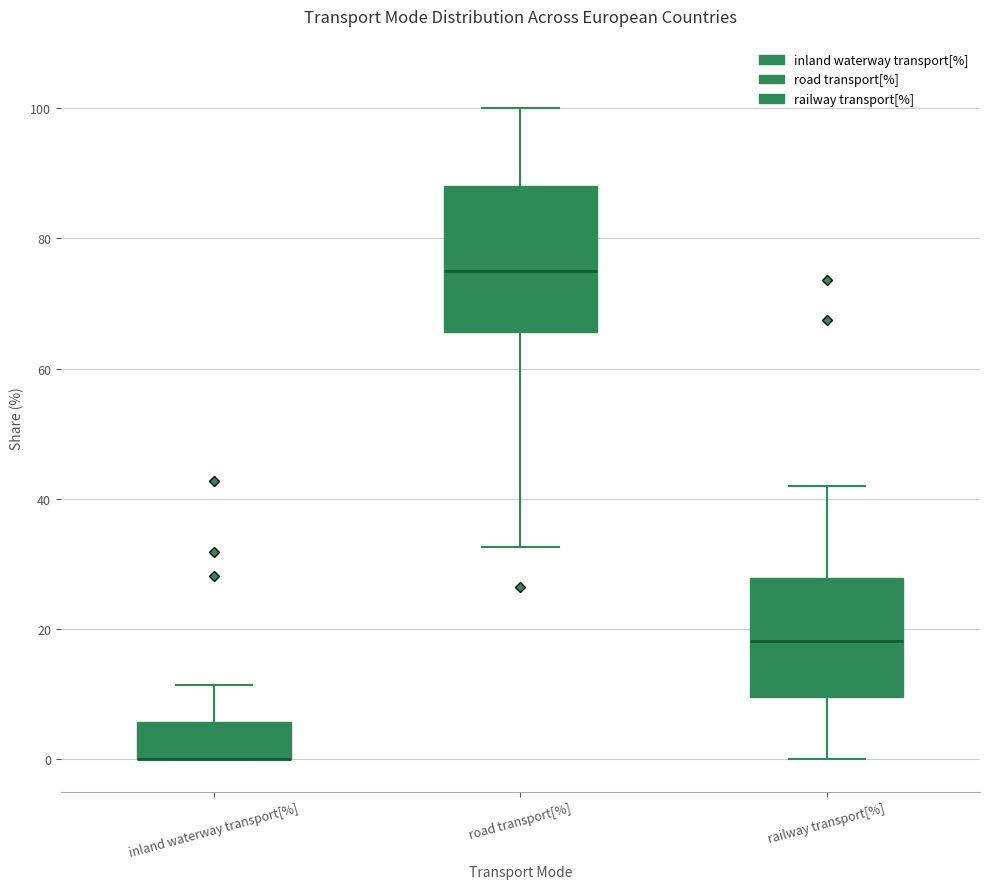

Where is the upper edge of the box for inland waterway transport[%] on the y-axis? The values are not printed on the chart, so give them approximately, as read against the axis.

6